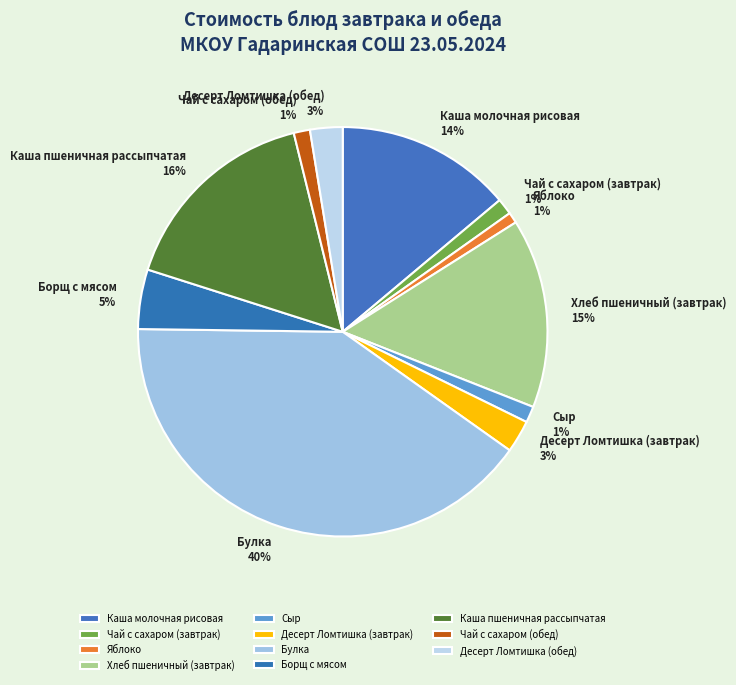

Is it true that Булка is 27% of the pie?

False